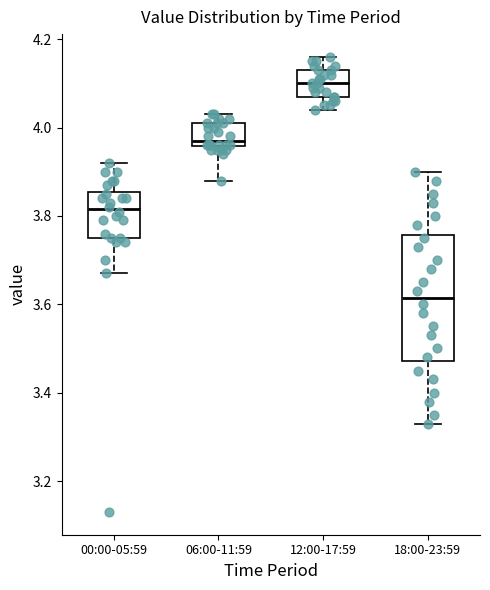

Reading left to right, transcribe this box plot: for each box, give where its median line is, the range the box spans, and where its two whiskers end, as read against the y-axis. The values are not printed on the chart, so give them approximately, as read against the axis.

00:00-05:59: median 3.82, box 3.76 to 3.86, whiskers 3.68 to 3.92
06:00-11:59: median 3.98, box 3.96 to 4.02, whiskers 3.88 to 4.04
12:00-17:59: median 4.10, box 4.08 to 4.14, whiskers 4.04 to 4.16
18:00-23:59: median 3.62, box 3.48 to 3.76, whiskers 3.34 to 3.90